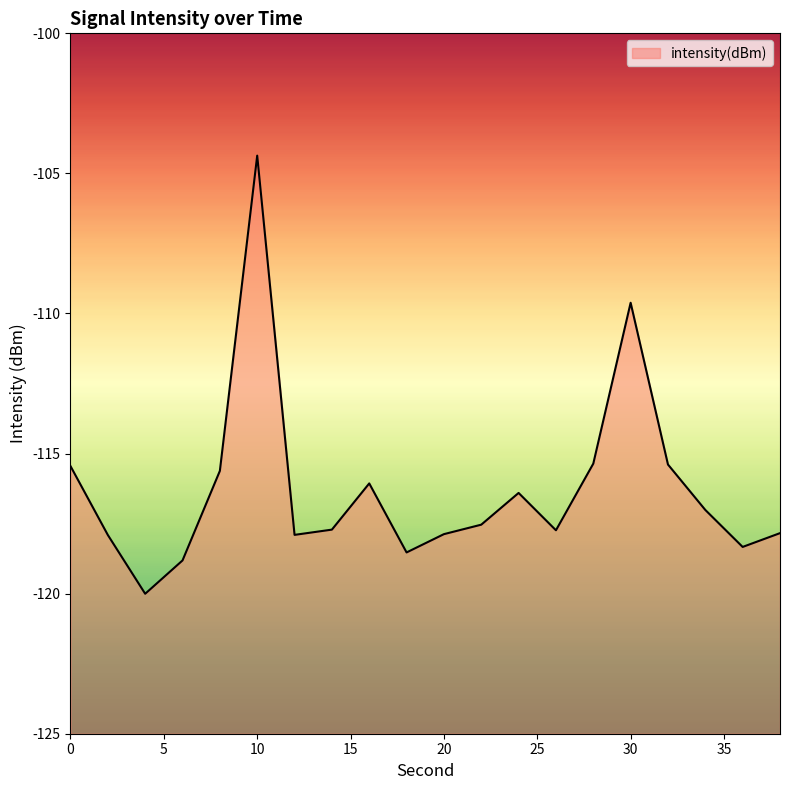

What is the smallest value displayed?

-120.0